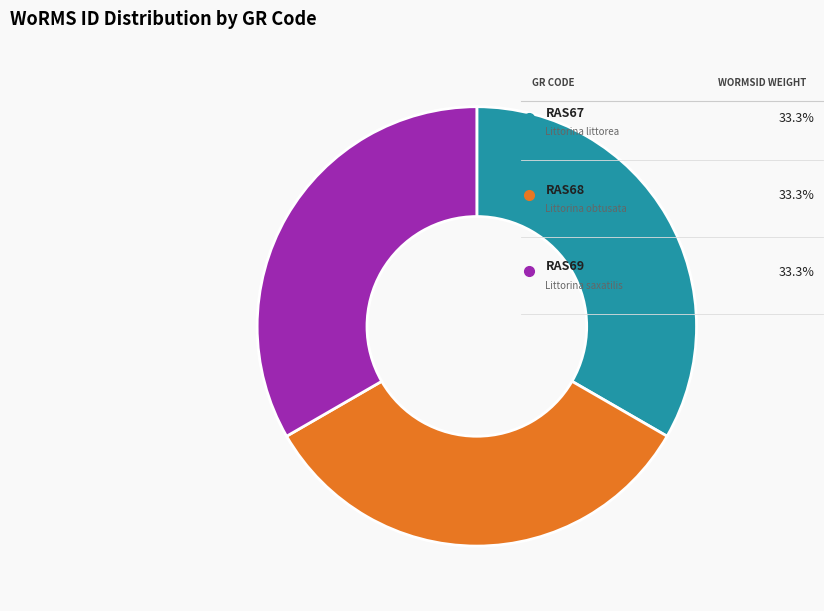

Is it true that RAS67 is 33% of the pie?

True